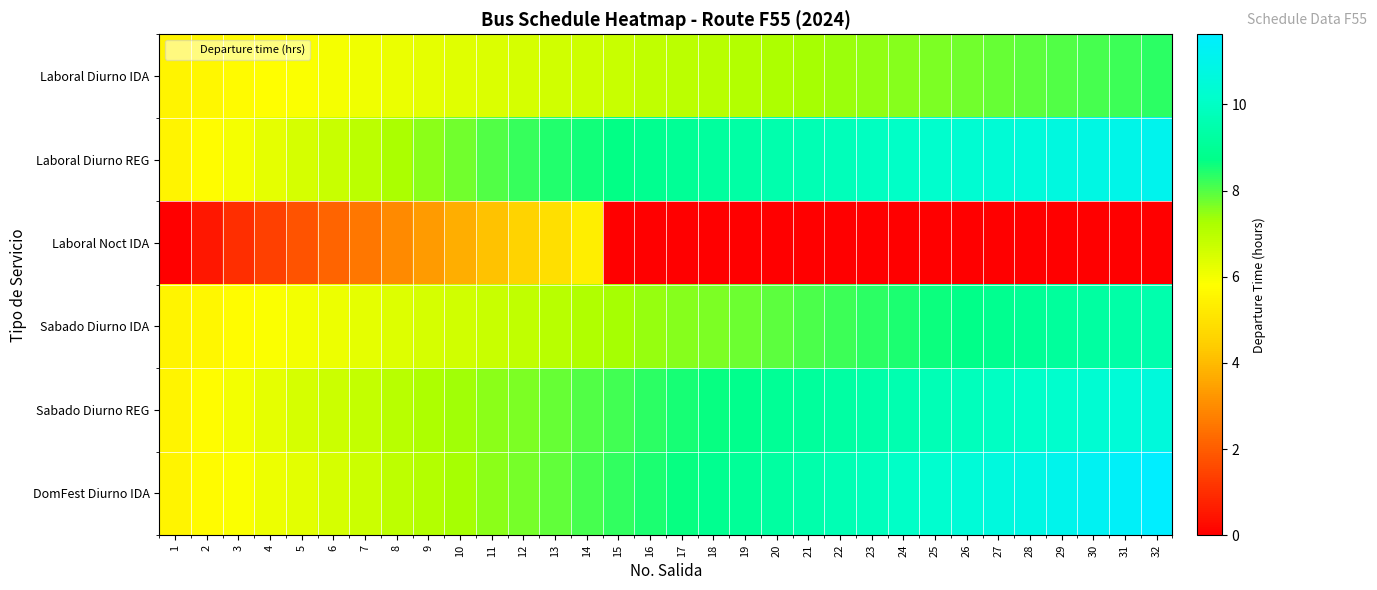

What is the spread (max minus min) of values at 12?

3.7